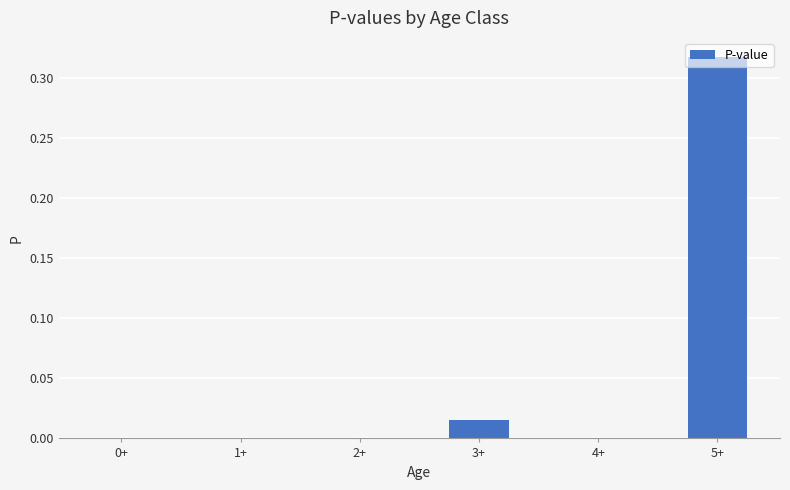

Which label corresponds to the largest value in the chart?

5+